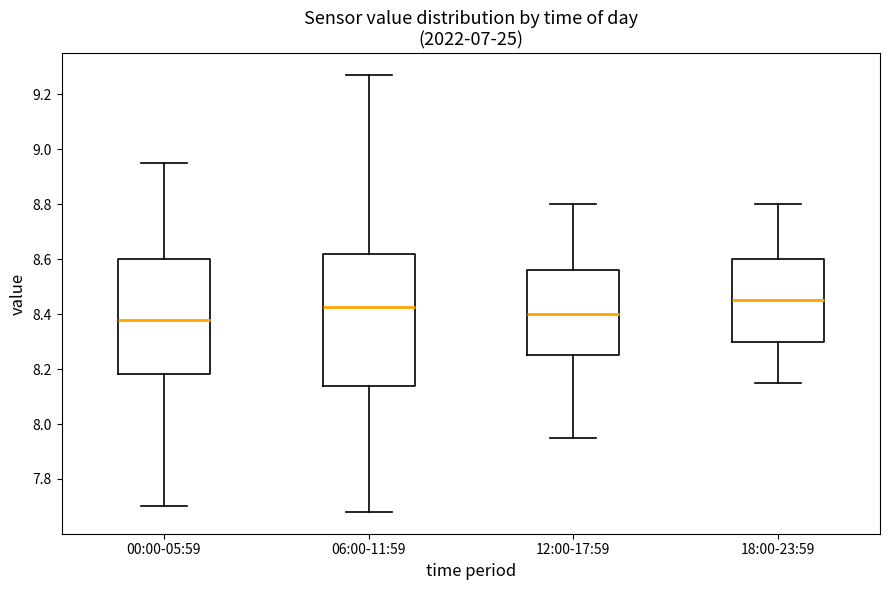

Reading left to right, read every box against the y-axis: the position of its median line, the range the box covers, and the ends of its whiskers. The values are not printed on the chart, so give them approximately, as read against the axis.

00:00-05:59: median 8.38, box 8.18 to 8.60, whiskers 7.70 to 8.96
06:00-11:59: median 8.42, box 8.14 to 8.62, whiskers 7.68 to 9.28
12:00-17:59: median 8.40, box 8.26 to 8.56, whiskers 7.96 to 8.80
18:00-23:59: median 8.46, box 8.30 to 8.60, whiskers 8.16 to 8.80